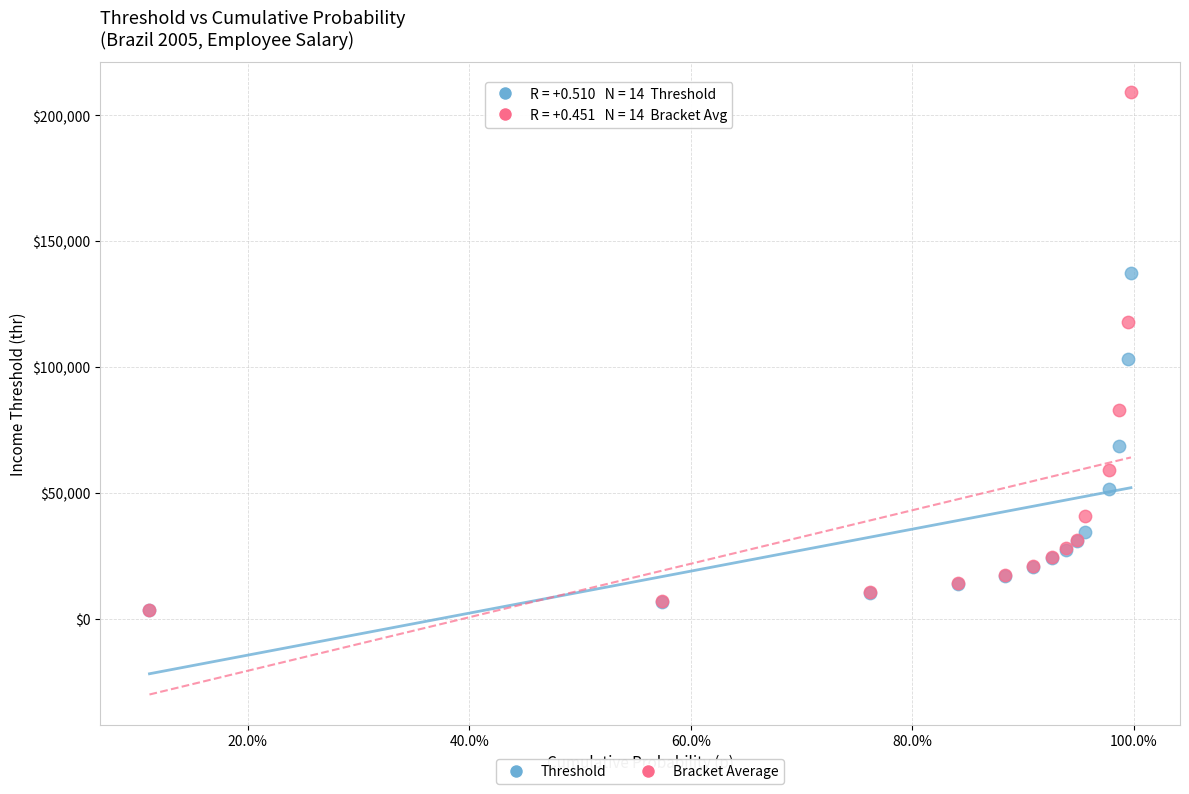

Across all series, what Y value is closest to 106404?

103200.0